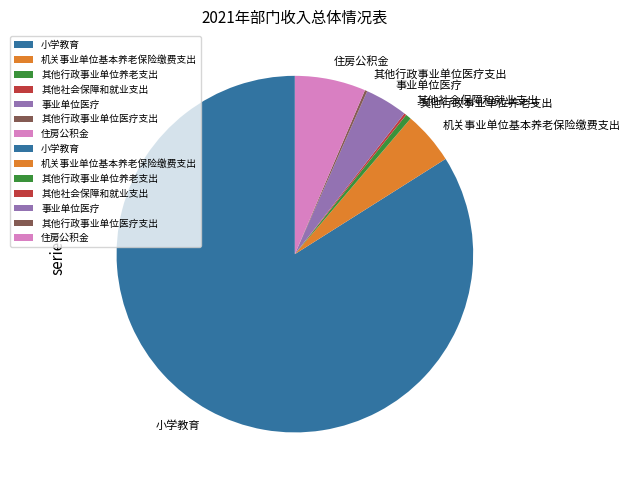

Is the sum of 其他行政事业单位养老支出 and 事业单位医疗 greater than half?

No